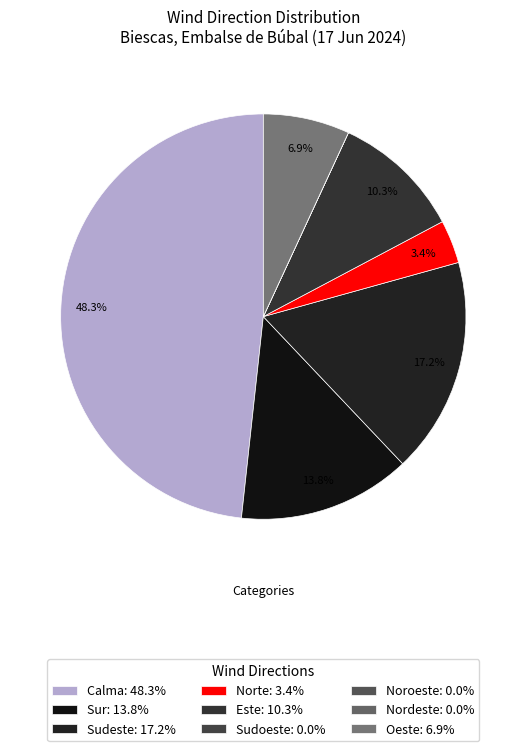

Which slice is the largest?

Calma